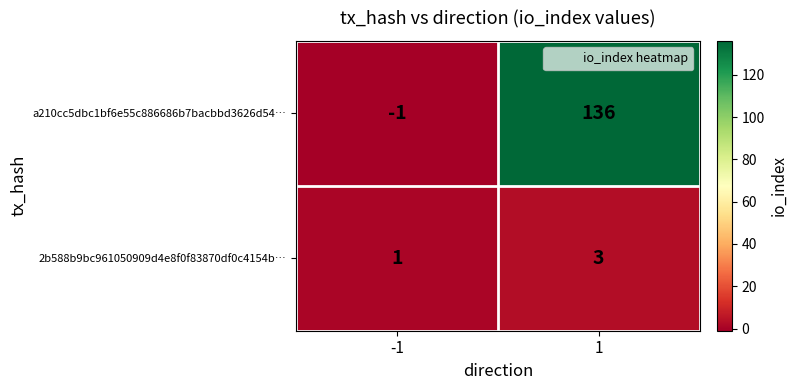

What is the highest value of the 2b588b9bc961050909d4e8f0f83870df0c4154b… series?

3